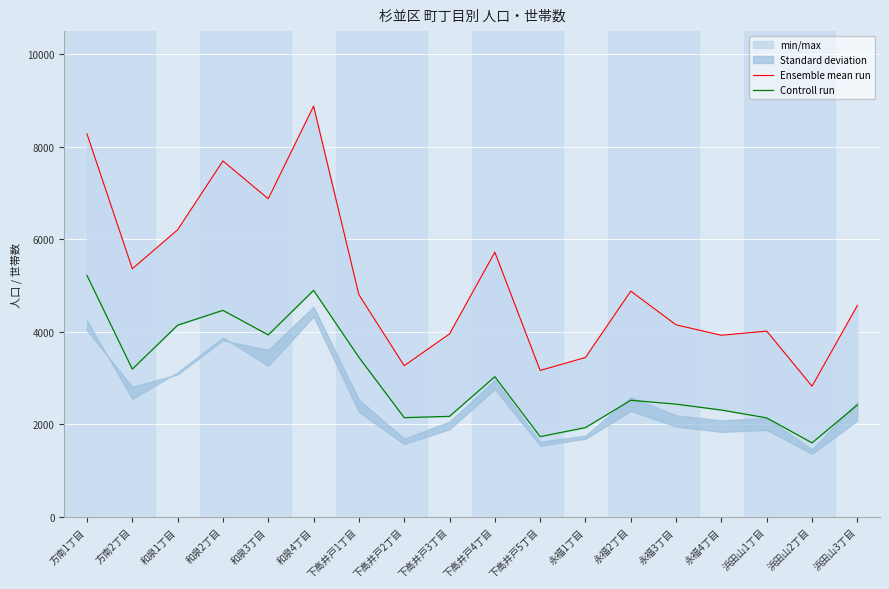

In Ensemble mean run, how many points are higher than both neighbors (excluding endpoints)?

5